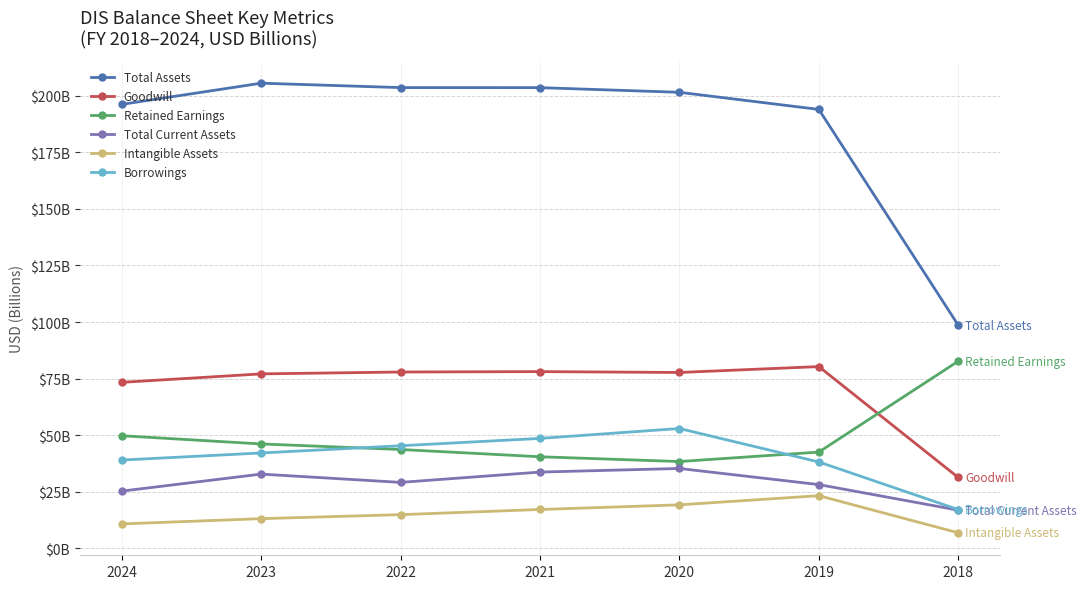

Does the chart display data point markers on the line(s)?

Yes